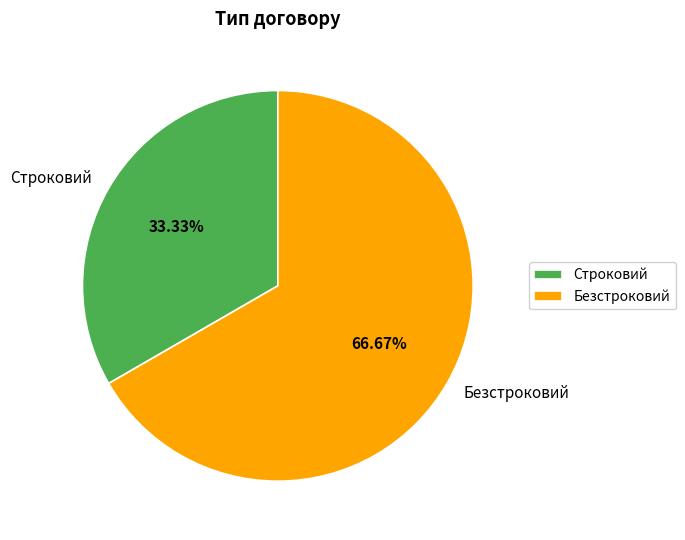

What portion of the pie excludes Строковий?

66.7%